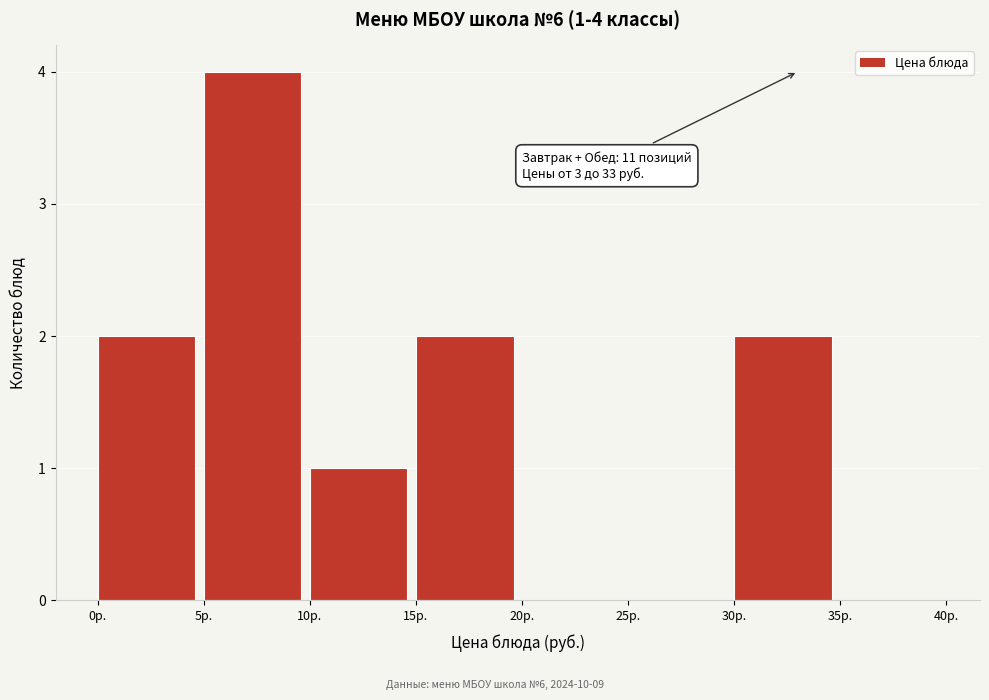

Over which range of the x-axis is the bar tallest?

5 to 10